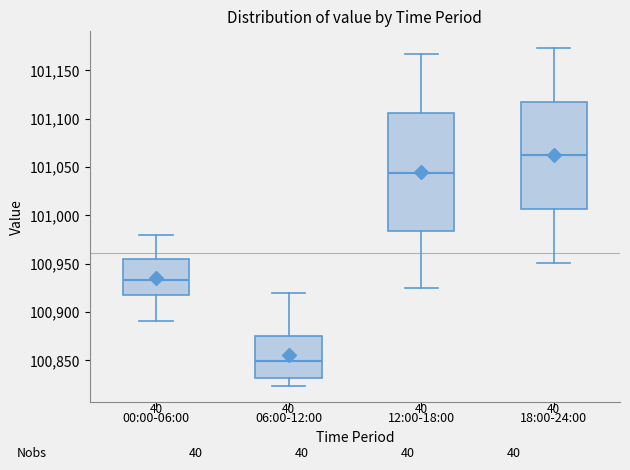

Where does the upper whisker of the box for 18:00-24:00 end on the y-axis? The values are not printed on the chart, so give them approximately, as read against the axis.

101175